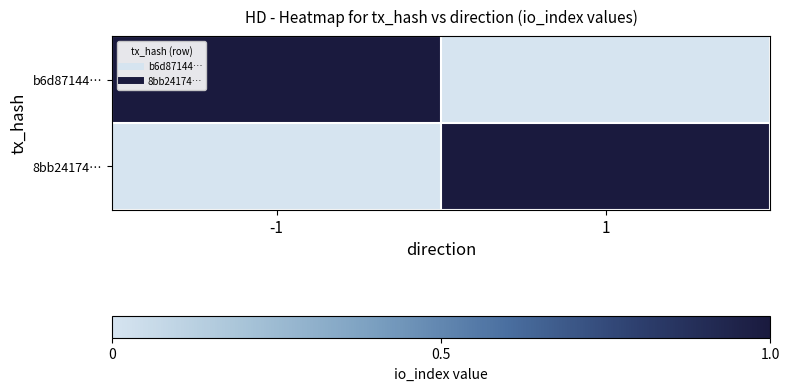

Which series has the widest spread of values?

b6d87144…